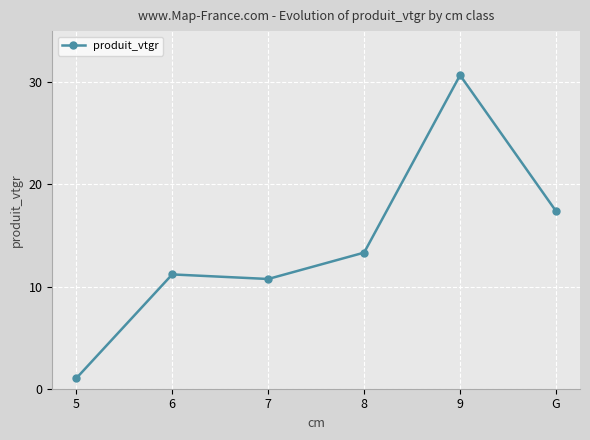

Which has a higher value, 9 or 8?

9